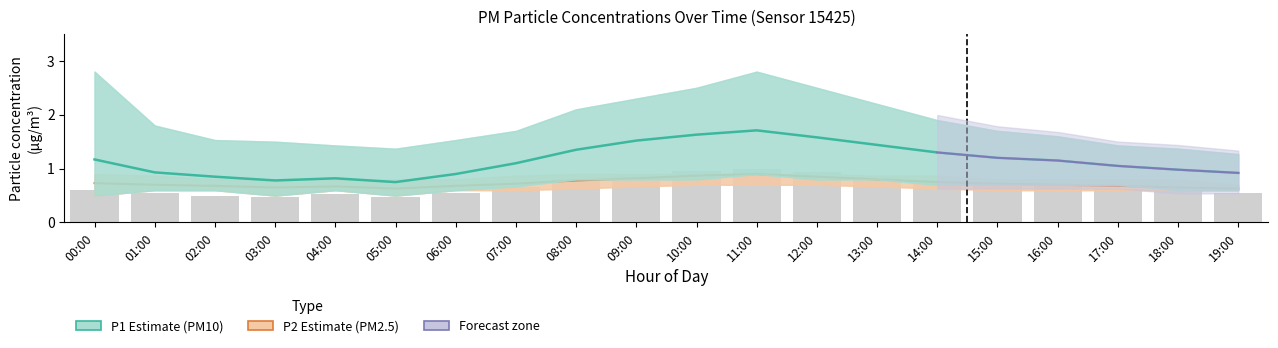

At 02:00, list the series in order from largest to smallest.

P1 (PM10), P2 (PM2.5)